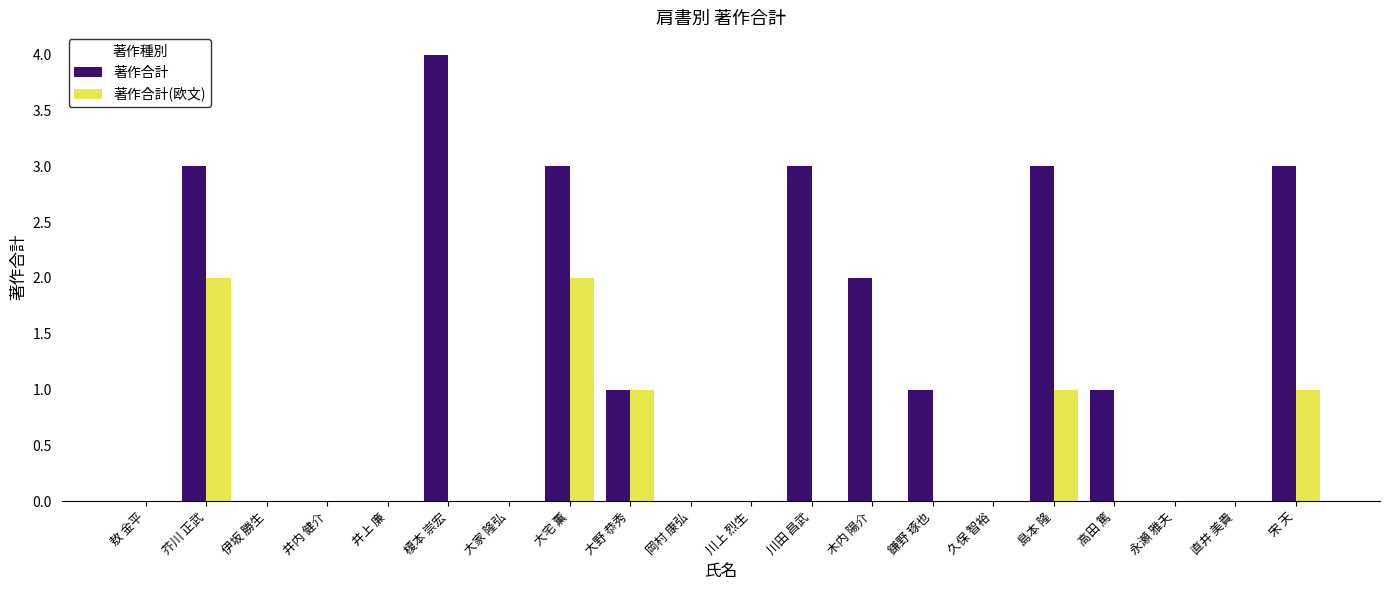

Reading left to right, what are all the values shown in this chart?

著作合計: 0	3	0	0	0	4	0	3	1	0	0	3	2	1	0	3	1	0	0	3
著作合計(欧文): 0	2	0	0	0	0	0	2	1	0	0	0	0	0	0	1	0	0	0	1